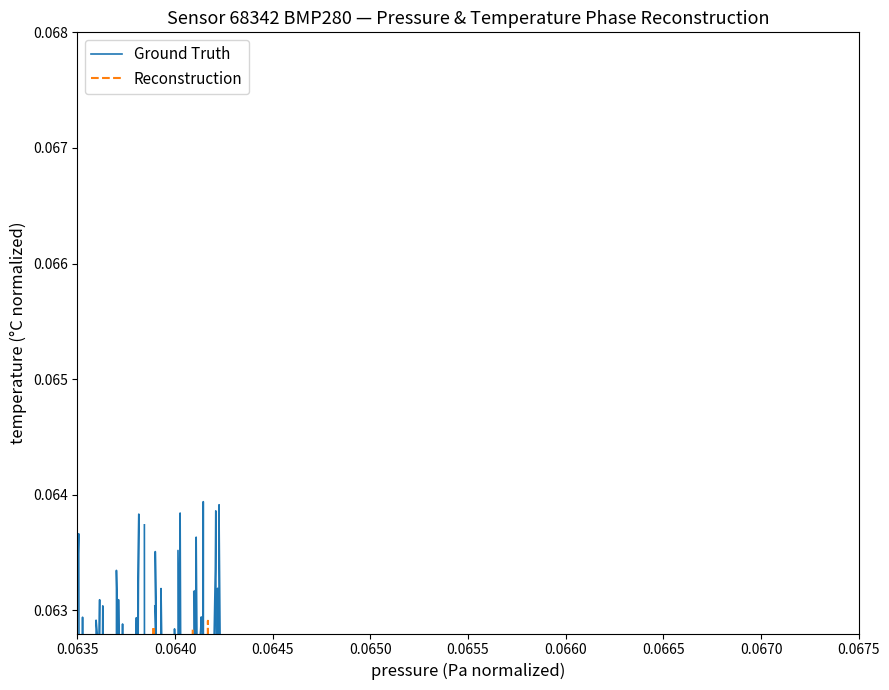

What is the smallest value displayed?

0.1